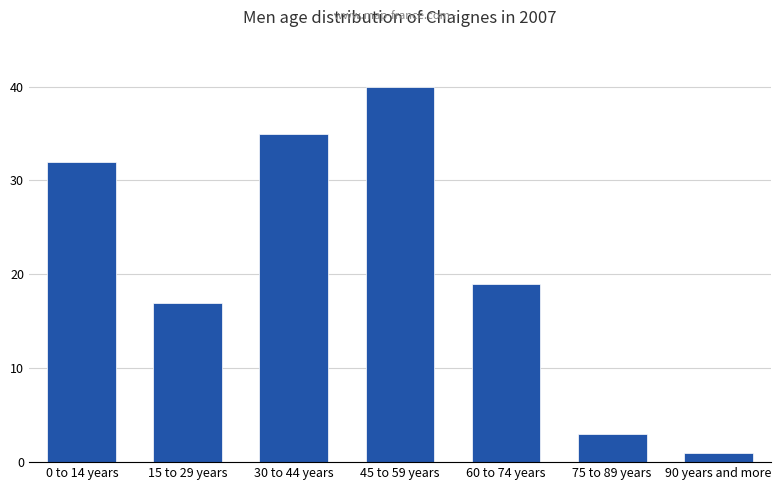

List the labels in order of value, smallest first.

90 years and more, 75 to 89 years, 15 to 29 years, 60 to 74 years, 0 to 14 years, 30 to 44 years, 45 to 59 years